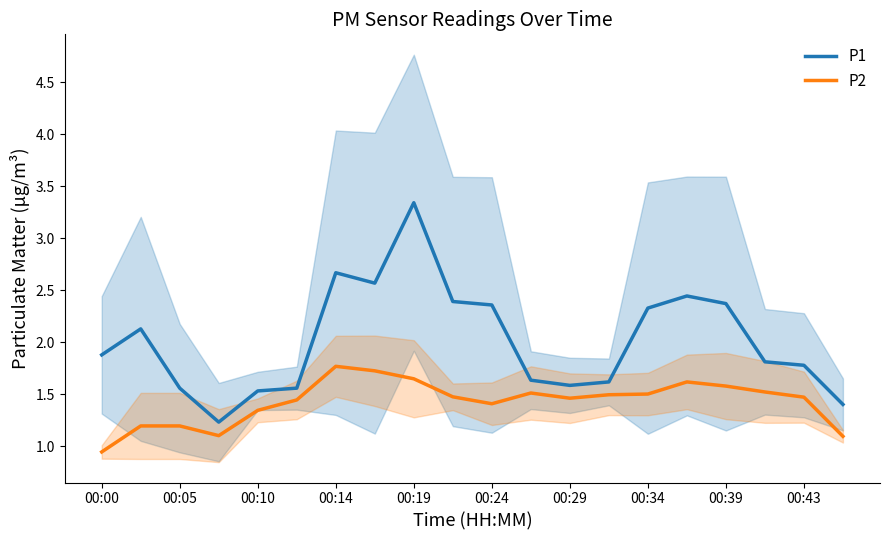

Is it true that P2 equals 1.5 at 00:34?

True